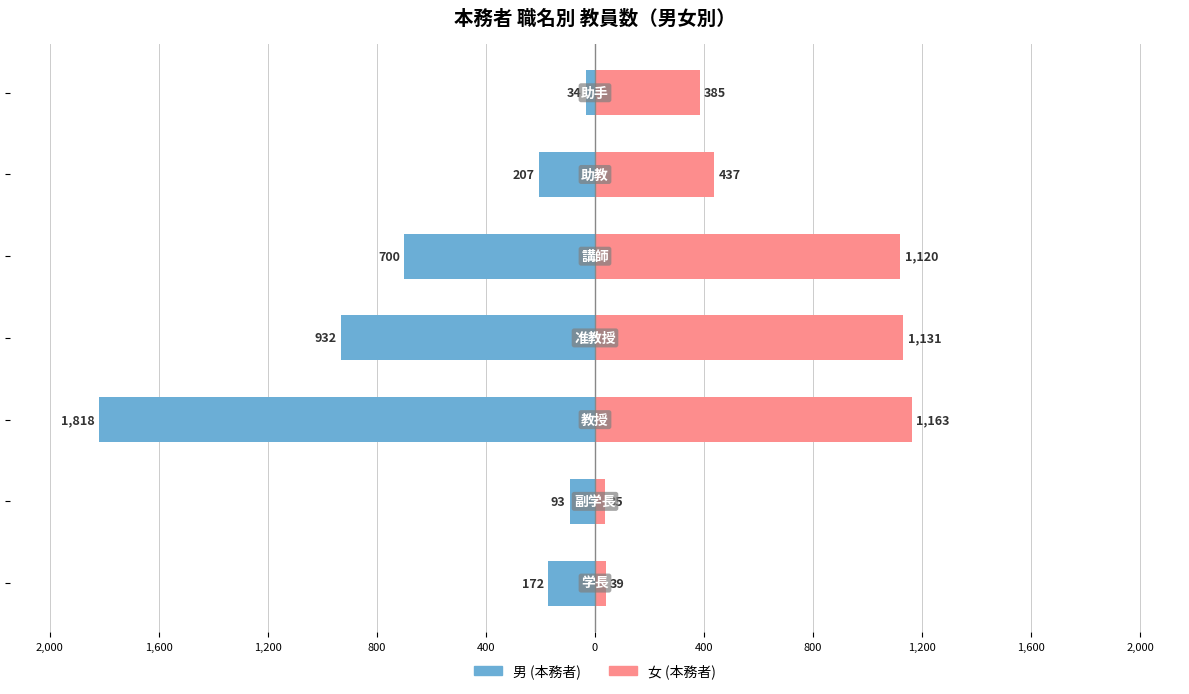

Is it true that 女 (本務者) equals 385 at 400?

True